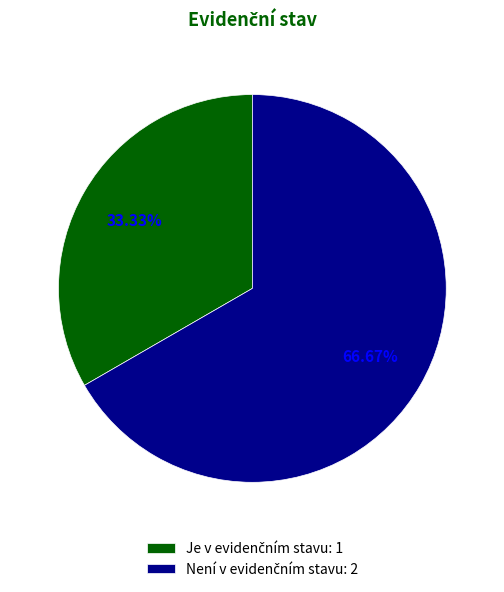

Is there a majority slice in this chart?

Yes